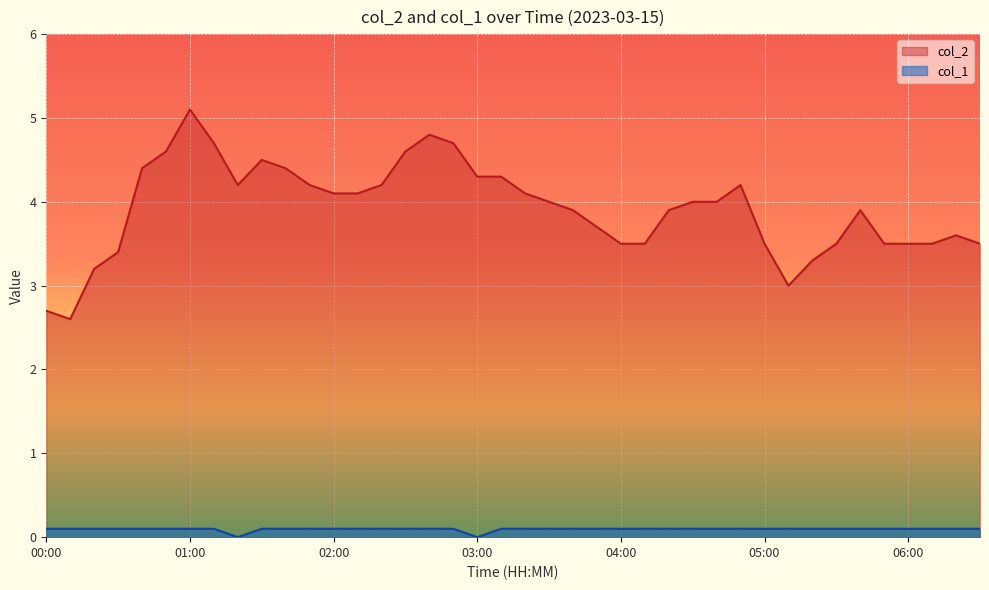

True or false: col_1 and col_2 cross at least once.

False